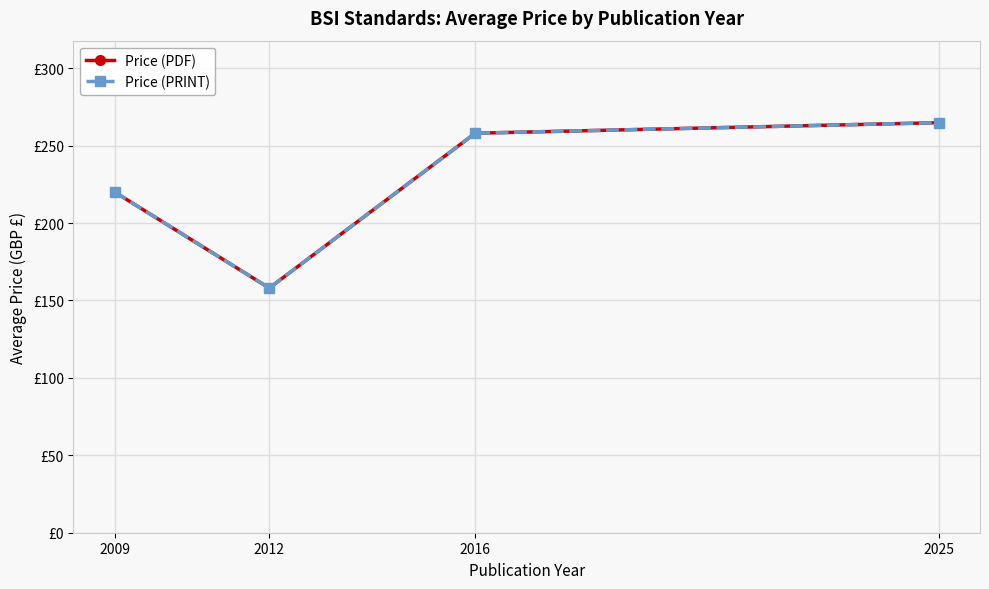

Is it true that Price (PDF) equals 220.0 at 2009?

True